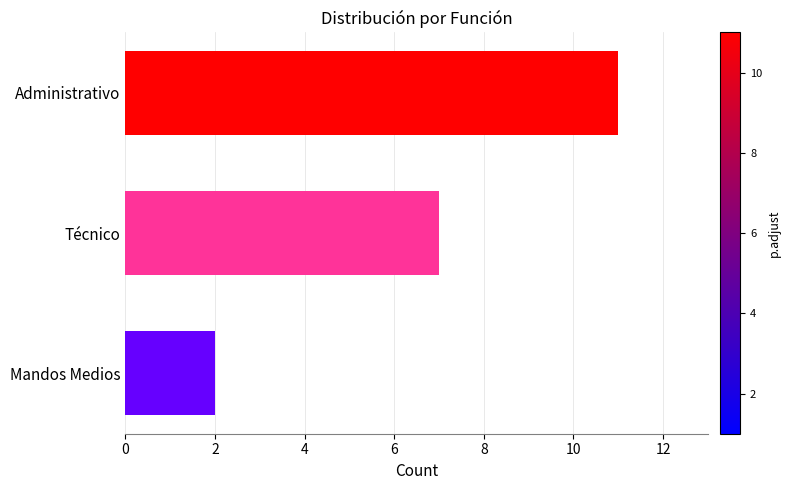

Rank the categories by value from highest to lowest.

Administrativo, Técnico, Mandos Medios